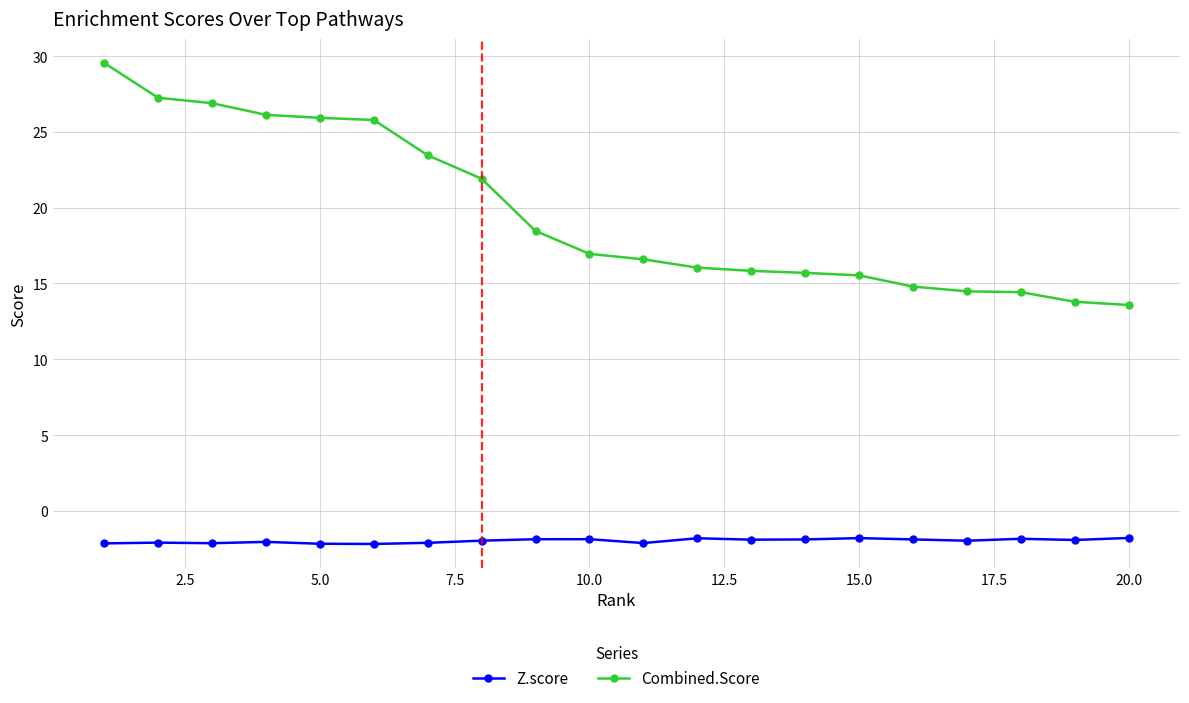

What is the average value of the Z.score series?

-2.0